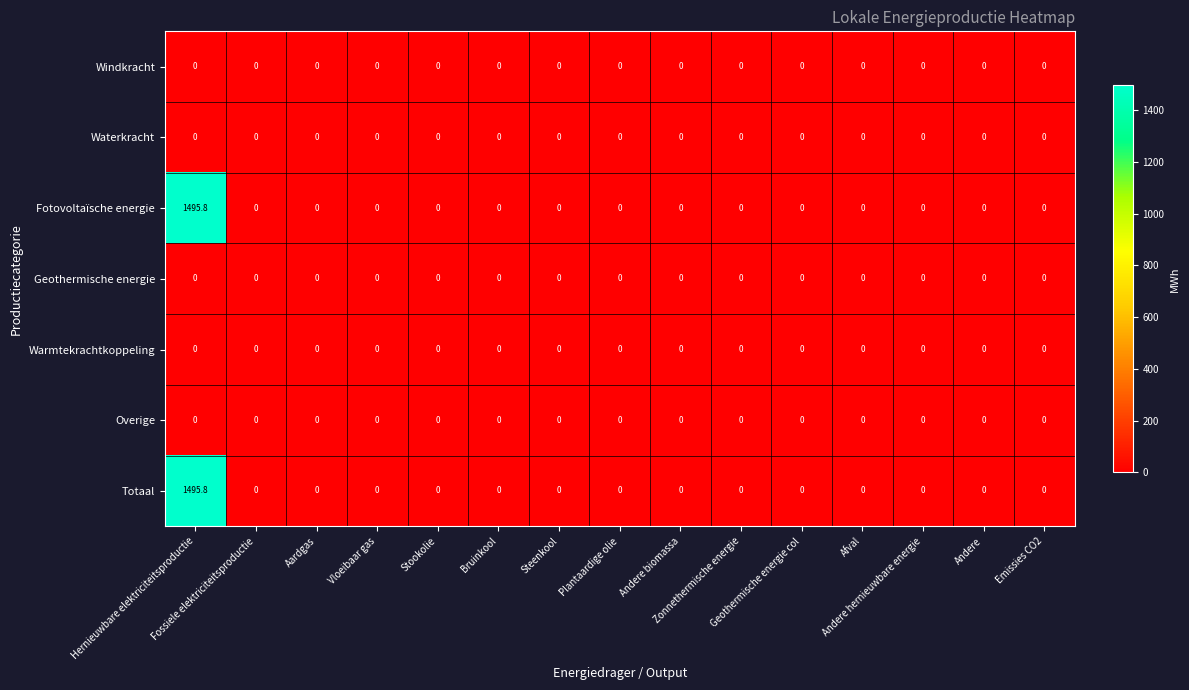

What is the difference between the maximum and second lowest values in the Totaal series?

1495.8